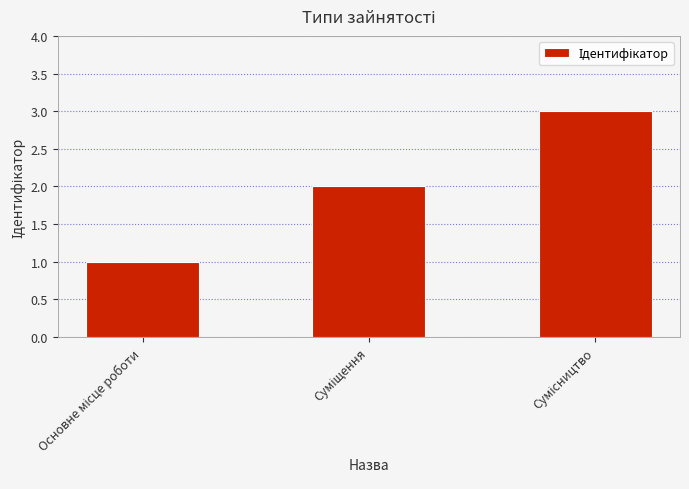

What is the sum of all values?

6